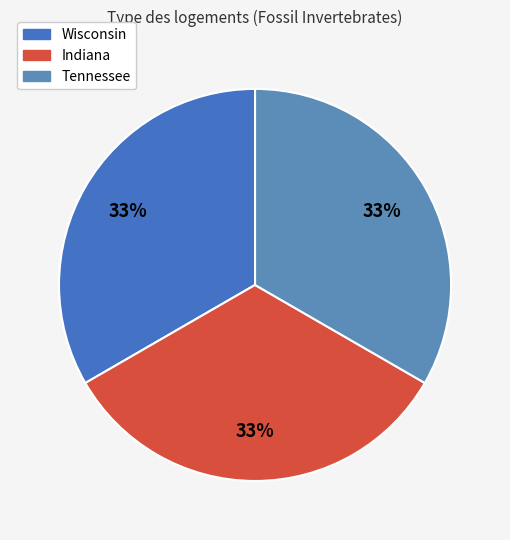

Count the number of slices in the pie.

3